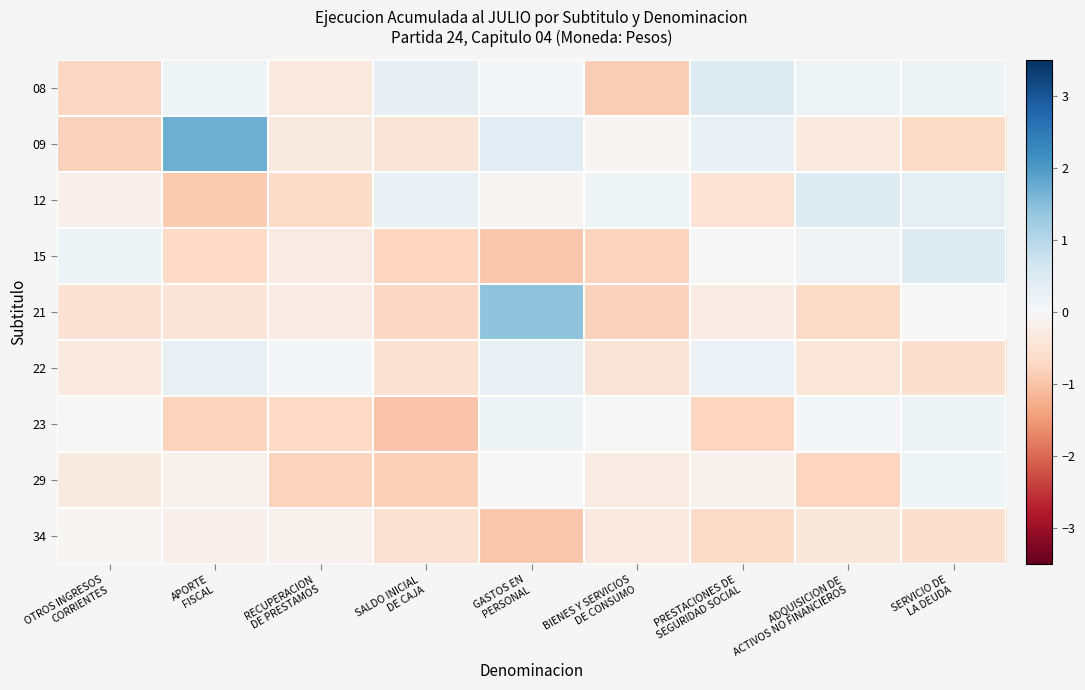

Reading right to left, what are all the values shown in this chart?

08: SERVICIO DE
LA DEUDA=0.2	ADQUISICION DE
ACTIVOS NO FINANCIEROS=0.1	PRESTACIONES DE
SEGURIDAD SOCIAL=0.5	BIENES Y SERVICIOS
DE CONSUMO=-0.9	GASTOS EN
PERSONAL=0.0	SALDO INICIAL
DE CAJA=0.3	RECUPERACION
DE PRESTAMOS=-0.3	APORTE
FISCAL=0.2	OTROS INGRESOS
CORRIENTES=-0.7
09: SERVICIO DE
LA DEUDA=-0.7	ADQUISICION DE
ACTIVOS NO FINANCIEROS=-0.3	PRESTACIONES DE
SEGURIDAD SOCIAL=0.2	BIENES Y SERVICIOS
DE CONSUMO=-0.0	GASTOS EN
PERSONAL=0.4	SALDO INICIAL
DE CAJA=-0.4	RECUPERACION
DE PRESTAMOS=-0.3	APORTE
FISCAL=1.7	OTROS INGRESOS
CORRIENTES=-0.8
12: SERVICIO DE
LA DEUDA=0.3	ADQUISICION DE
ACTIVOS NO FINANCIEROS=0.5	PRESTACIONES DE
SEGURIDAD SOCIAL=-0.5	BIENES Y SERVICIOS
DE CONSUMO=0.1	GASTOS EN
PERSONAL=-0.1	SALDO INICIAL
DE CAJA=0.2	RECUPERACION
DE PRESTAMOS=-0.6	APORTE
FISCAL=-0.9	OTROS INGRESOS
CORRIENTES=-0.2
15: SERVICIO DE
LA DEUDA=0.5	ADQUISICION DE
ACTIVOS NO FINANCIEROS=0.1	PRESTACIONES DE
SEGURIDAD SOCIAL=0.0	BIENES Y SERVICIOS
DE CONSUMO=-0.8	GASTOS EN
PERSONAL=-0.9	SALDO INICIAL
DE CAJA=-0.8	RECUPERACION
DE PRESTAMOS=-0.3	APORTE
FISCAL=-0.7	OTROS INGRESOS
CORRIENTES=0.2
21: SERVICIO DE
LA DEUDA=0.0	ADQUISICION DE
ACTIVOS NO FINANCIEROS=-0.7	PRESTACIONES DE
SEGURIDAD SOCIAL=-0.3	BIENES Y SERVICIOS
DE CONSUMO=-0.8	GASTOS EN
PERSONAL=1.4	SALDO INICIAL
DE CAJA=-0.7	RECUPERACION
DE PRESTAMOS=-0.3	APORTE
FISCAL=-0.4	OTROS INGRESOS
CORRIENTES=-0.5
22: SERVICIO DE
LA DEUDA=-0.6	ADQUISICION DE
ACTIVOS NO FINANCIEROS=-0.4	PRESTACIONES DE
SEGURIDAD SOCIAL=0.2	BIENES Y SERVICIOS
DE CONSUMO=-0.5	GASTOS EN
PERSONAL=0.2	SALDO INICIAL
DE CAJA=-0.5	RECUPERACION
DE PRESTAMOS=0.1	APORTE
FISCAL=0.2	OTROS INGRESOS
CORRIENTES=-0.3
23: SERVICIO DE
LA DEUDA=0.2	ADQUISICION DE
ACTIVOS NO FINANCIEROS=0.1	PRESTACIONES DE
SEGURIDAD SOCIAL=-0.8	BIENES Y SERVICIOS
DE CONSUMO=-0.0	GASTOS EN
PERSONAL=0.2	SALDO INICIAL
DE CAJA=-1.0	RECUPERACION
DE PRESTAMOS=-0.7	APORTE
FISCAL=-0.8	OTROS INGRESOS
CORRIENTES=0.0
29: SERVICIO DE
LA DEUDA=0.1	ADQUISICION DE
ACTIVOS NO FINANCIEROS=-0.8	PRESTACIONES DE
SEGURIDAD SOCIAL=-0.2	BIENES Y SERVICIOS
DE CONSUMO=-0.3	GASTOS EN
PERSONAL=0.0	SALDO INICIAL
DE CAJA=-0.8	RECUPERACION
DE PRESTAMOS=-0.8	APORTE
FISCAL=-0.1	OTROS INGRESOS
CORRIENTES=-0.3
34: SERVICIO DE
LA DEUDA=-0.6	ADQUISICION DE
ACTIVOS NO FINANCIEROS=-0.4	PRESTACIONES DE
SEGURIDAD SOCIAL=-0.7	BIENES Y SERVICIOS
DE CONSUMO=-0.3	GASTOS EN
PERSONAL=-1.0	SALDO INICIAL
DE CAJA=-0.5	RECUPERACION
DE PRESTAMOS=-0.2	APORTE
FISCAL=-0.2	OTROS INGRESOS
CORRIENTES=-0.0